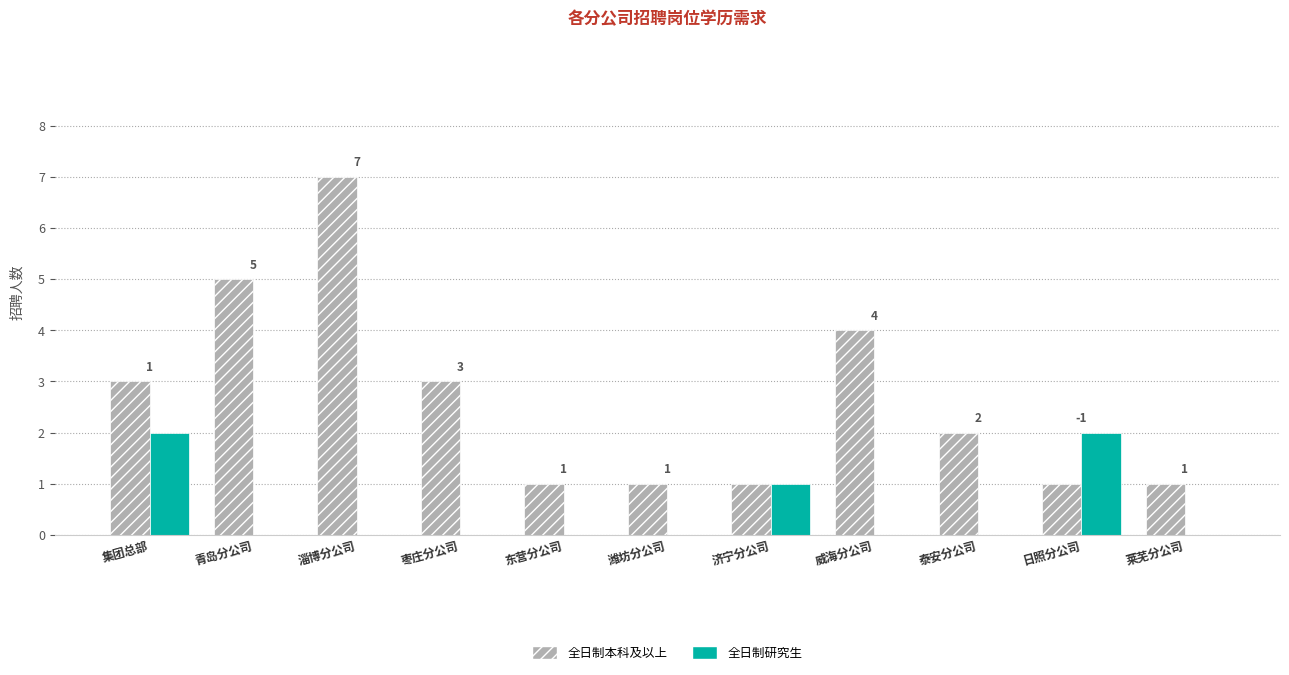

What is the greatest value displayed?

7